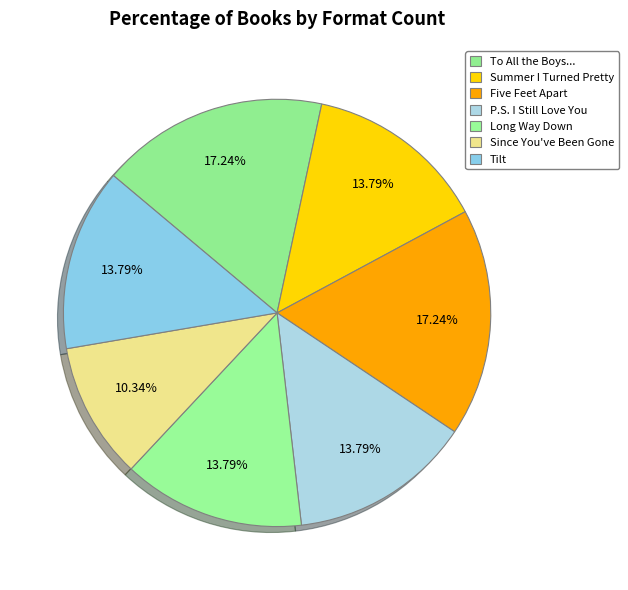

To the nearest percent, what is the average slice percentage?

14%